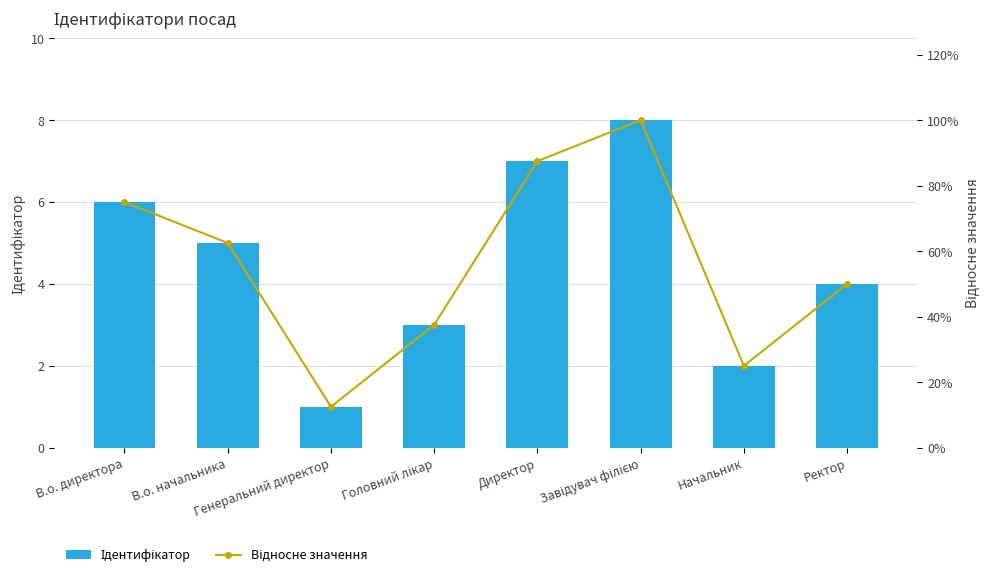

What is the maximum value shown in the chart?

8.0